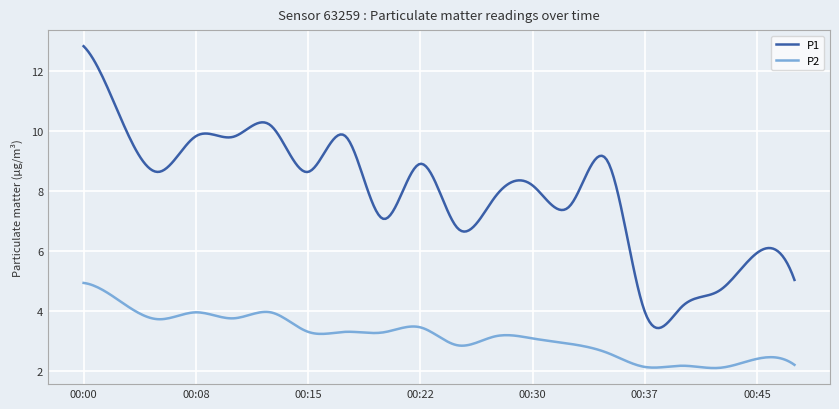

True or false: P2 and P1 cross at least once.

False